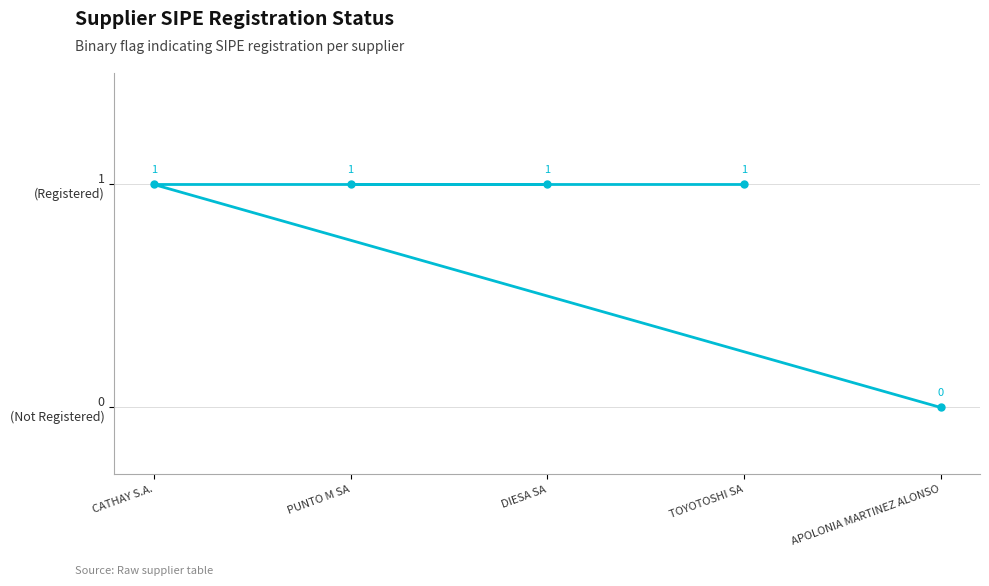

Reading left to right, list all the values displayed in this chart.

APOLONIA MARTINEZ ALONSO=0	CATHAY S.A.=1	DIESA SA=1	PUNTO M SA=1	TOYOTOSHI SA=1